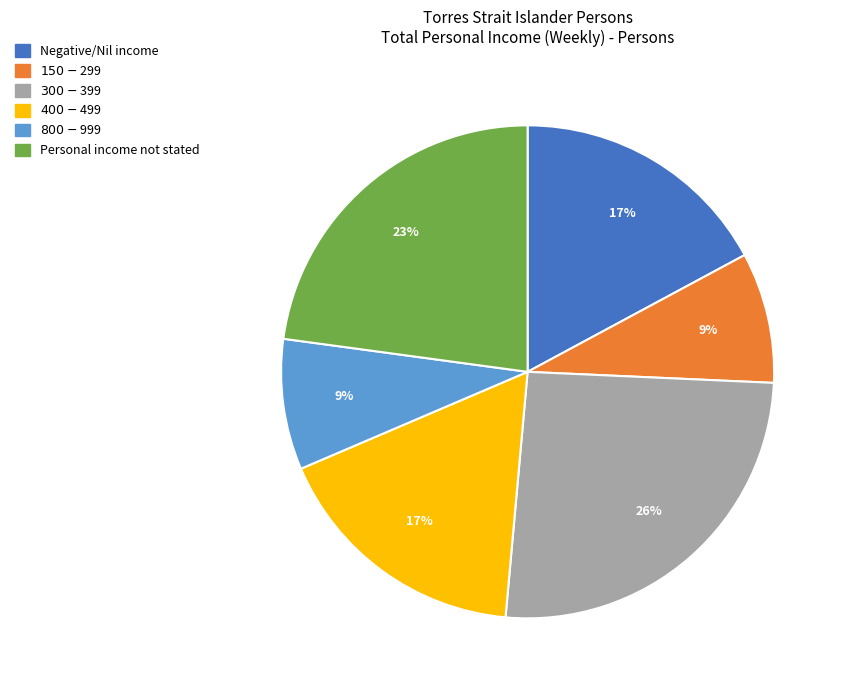

Do $400-$499 and Negative/Nil income together represent more than half of the pie?

No